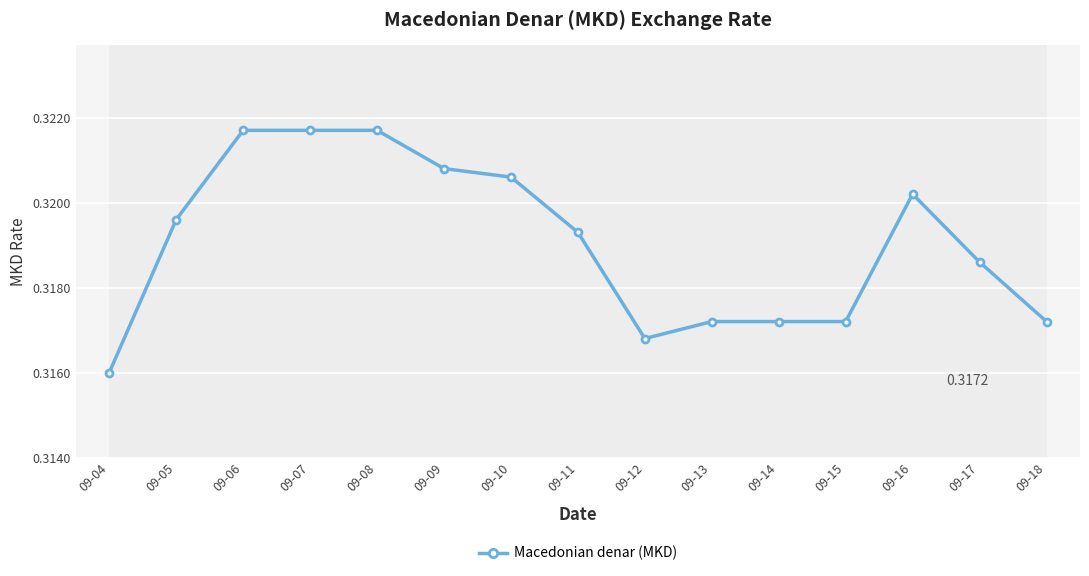

How many values are between 0 and 1?

15